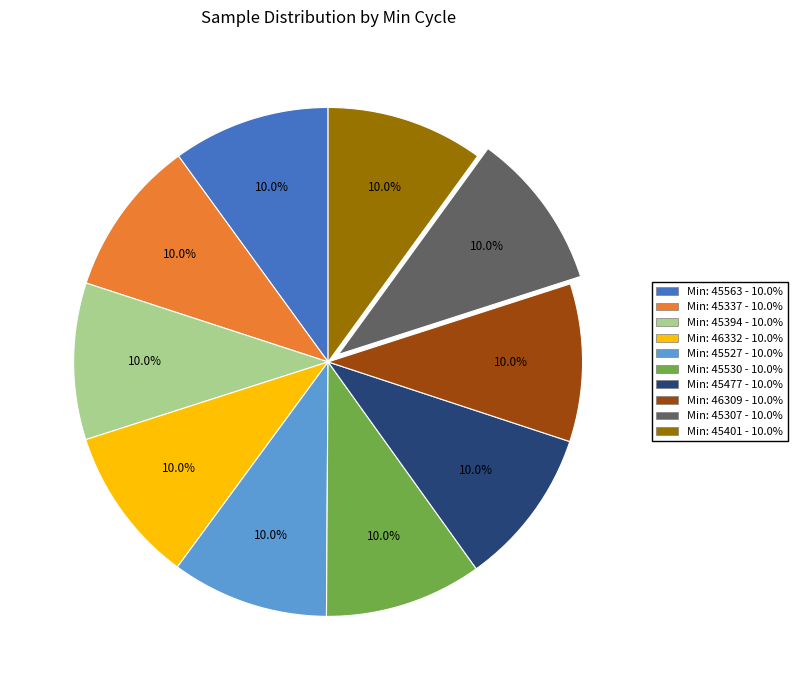

Does any single category account for the majority?

No